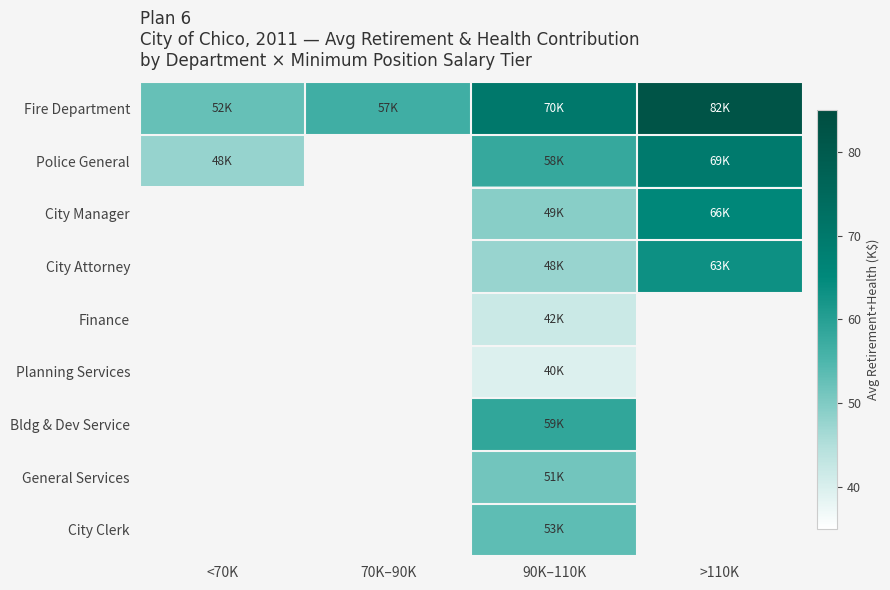

Is it true that Fire Department equals 70.1 at 90K–110K?

True